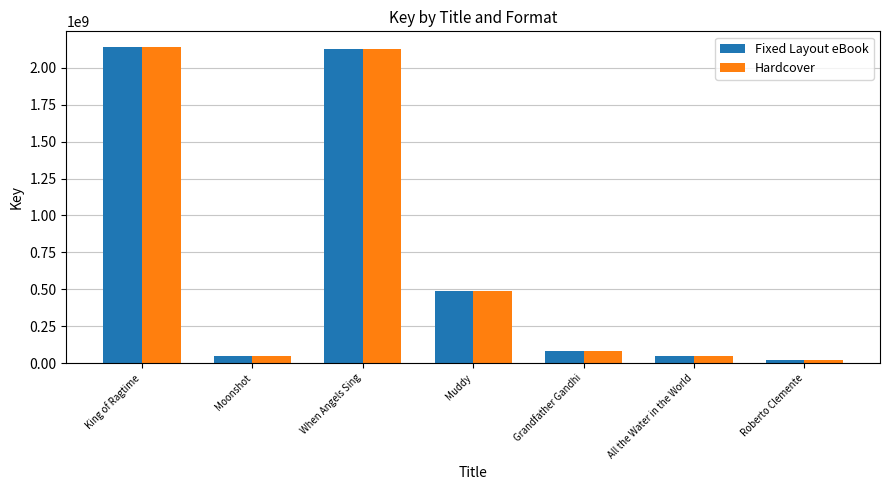

Is the value of Hardcover at King of Ragtime greater than the value of Fixed Layout eBook at Roberto Clemente?

Yes